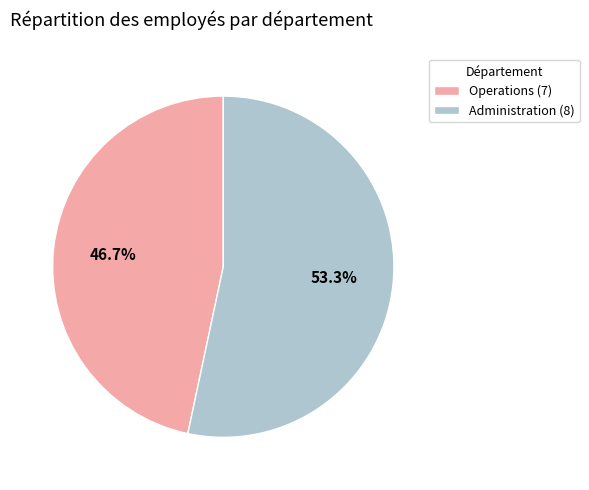

Rank the categories by value from lowest to highest.

Operations, Administration